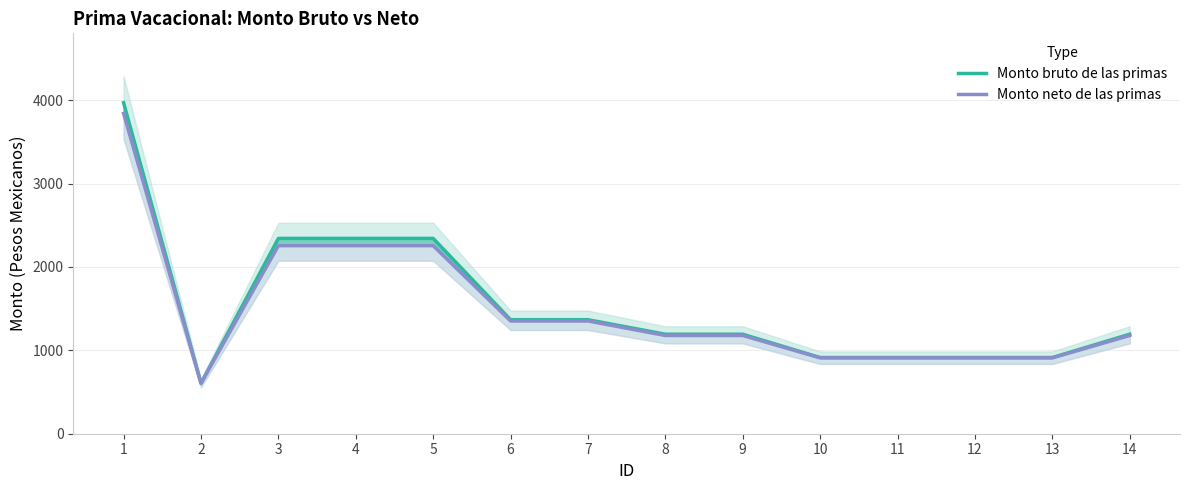

True or false: Monto neto de las primas has a value of 909.7 at 12.

True